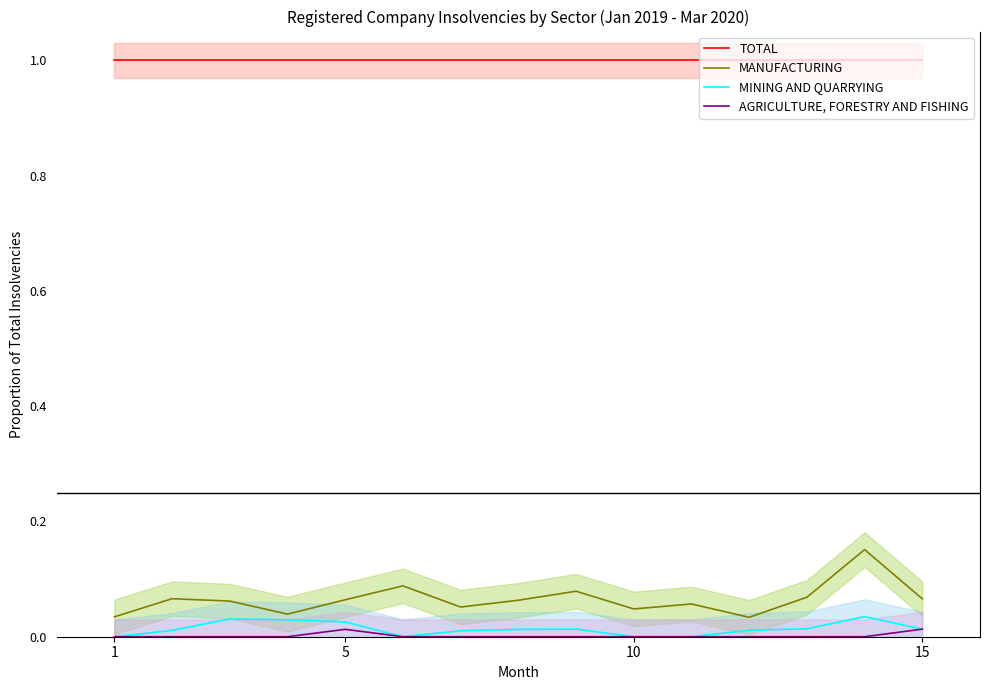

True or false: MINING AND QUARRYING and TOTAL intersect in this chart.

False